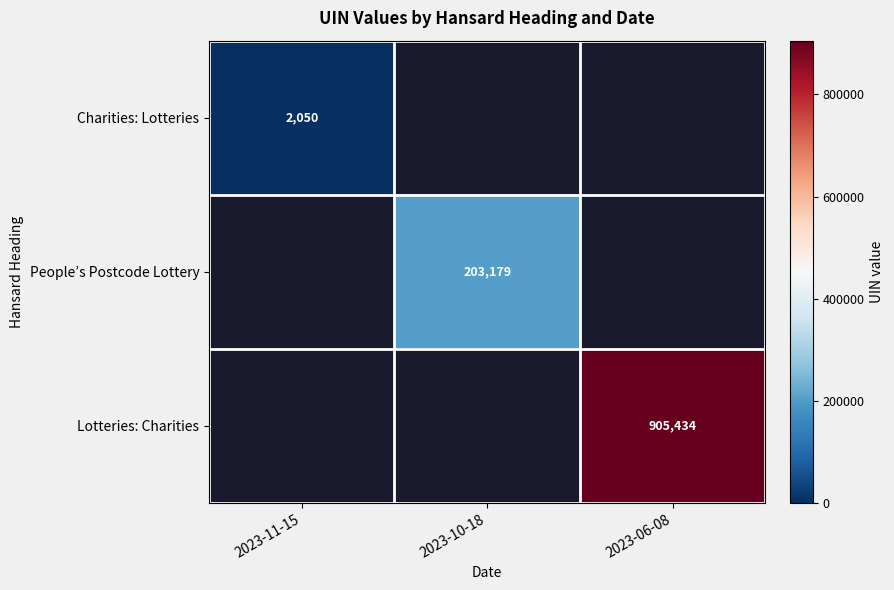

At how many categories does at least one series exceed 901170?

1